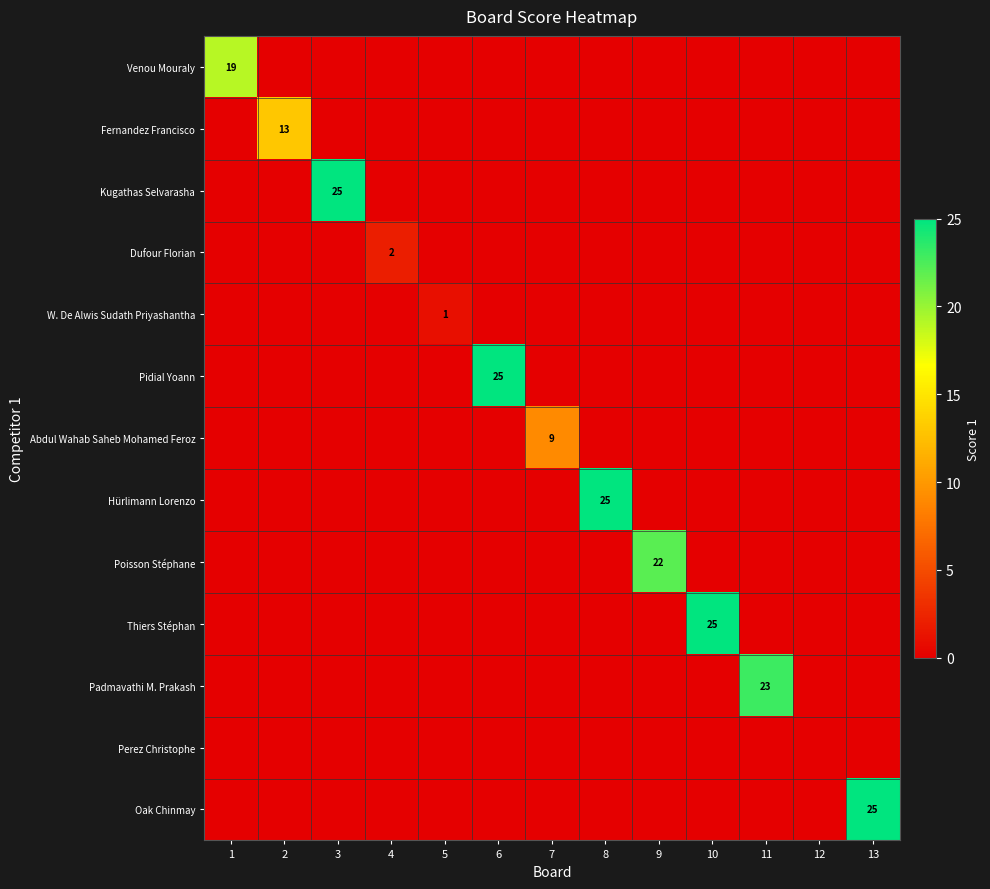

At how many categories does at least one series exceed 6?

10